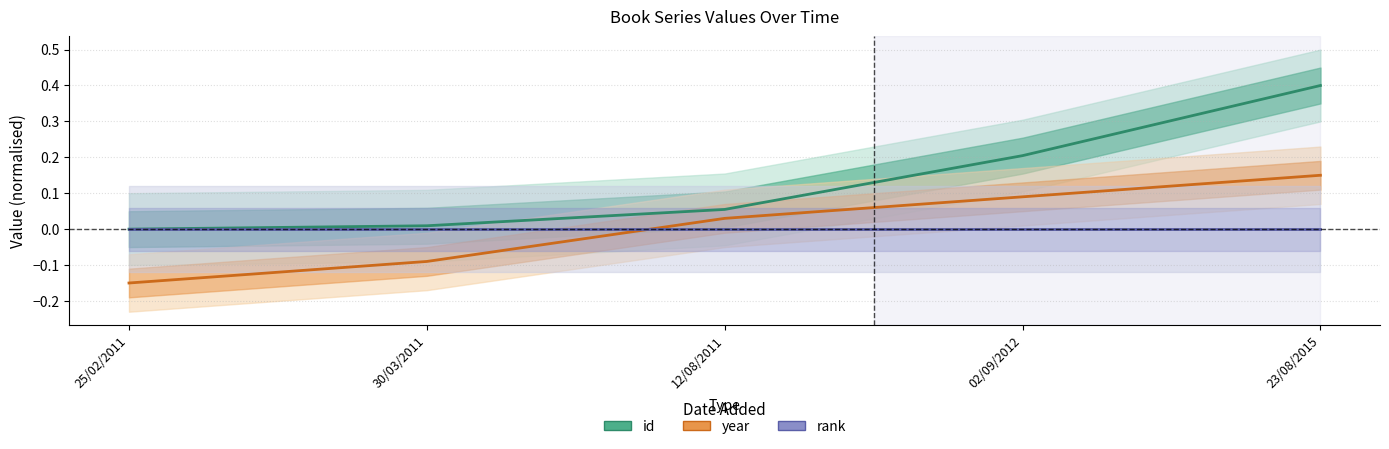

Which category has the lowest value across all series?

25/02/2011